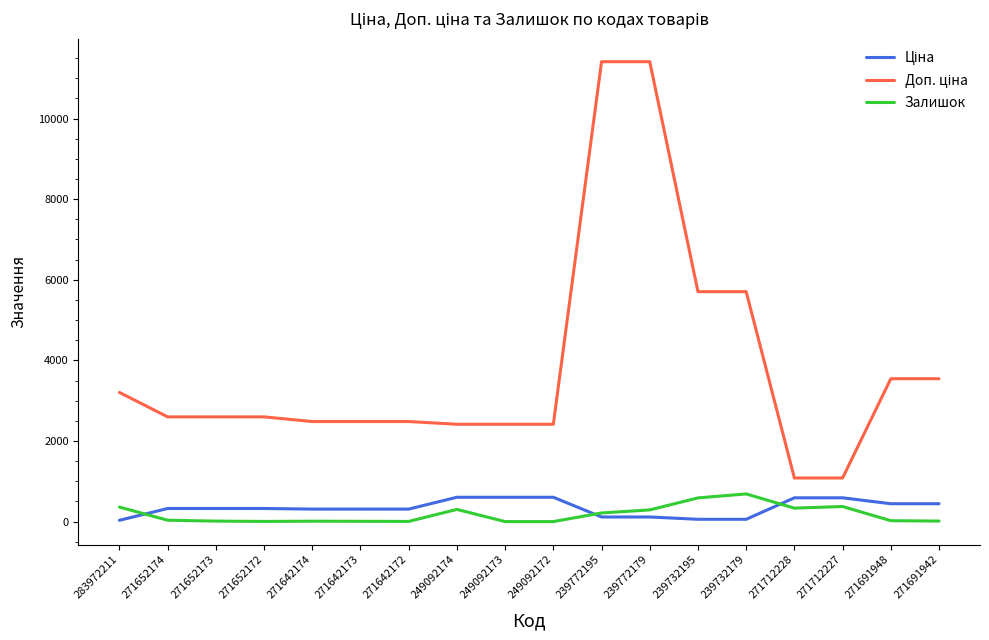

How many lines are shown in the chart?

3